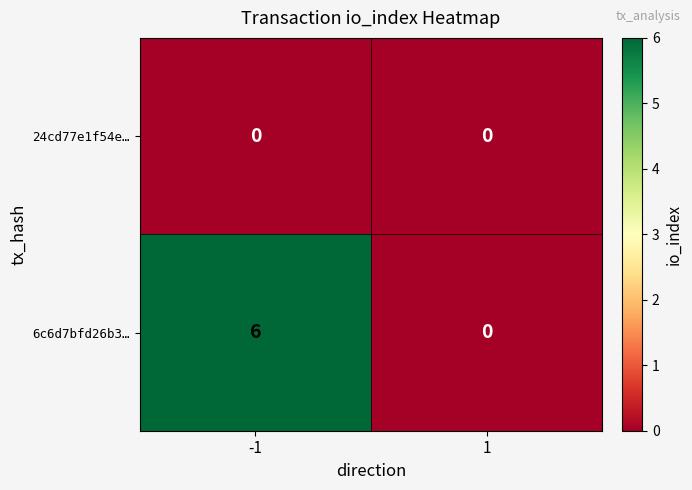

Is the value of 6c6d7bfd26b3… at -1 greater than the value of 24cd77e1f54e… at 1?

Yes